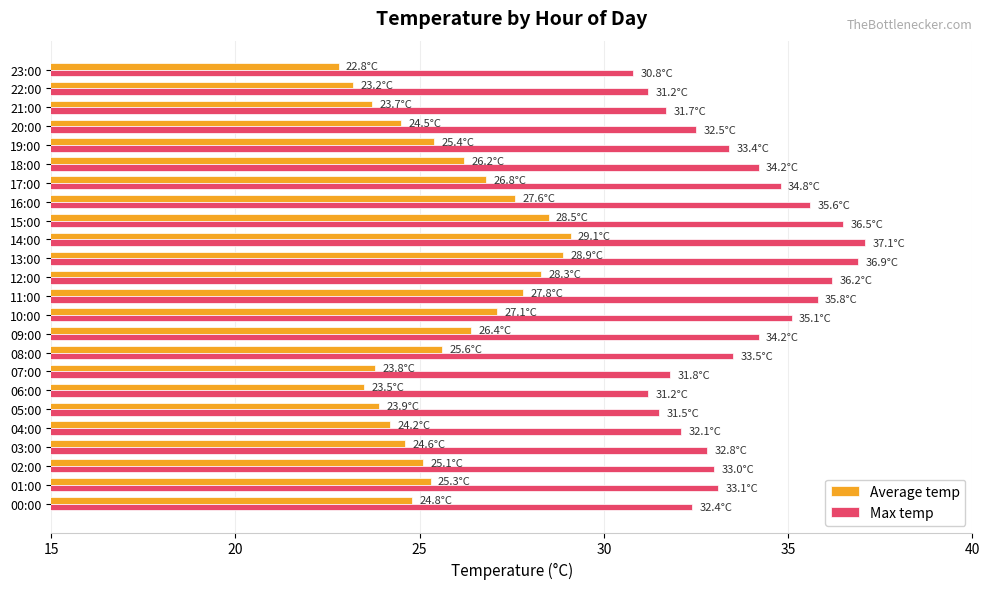

Rank the series by their average value, from highest to lowest.

Max temp, Average temp